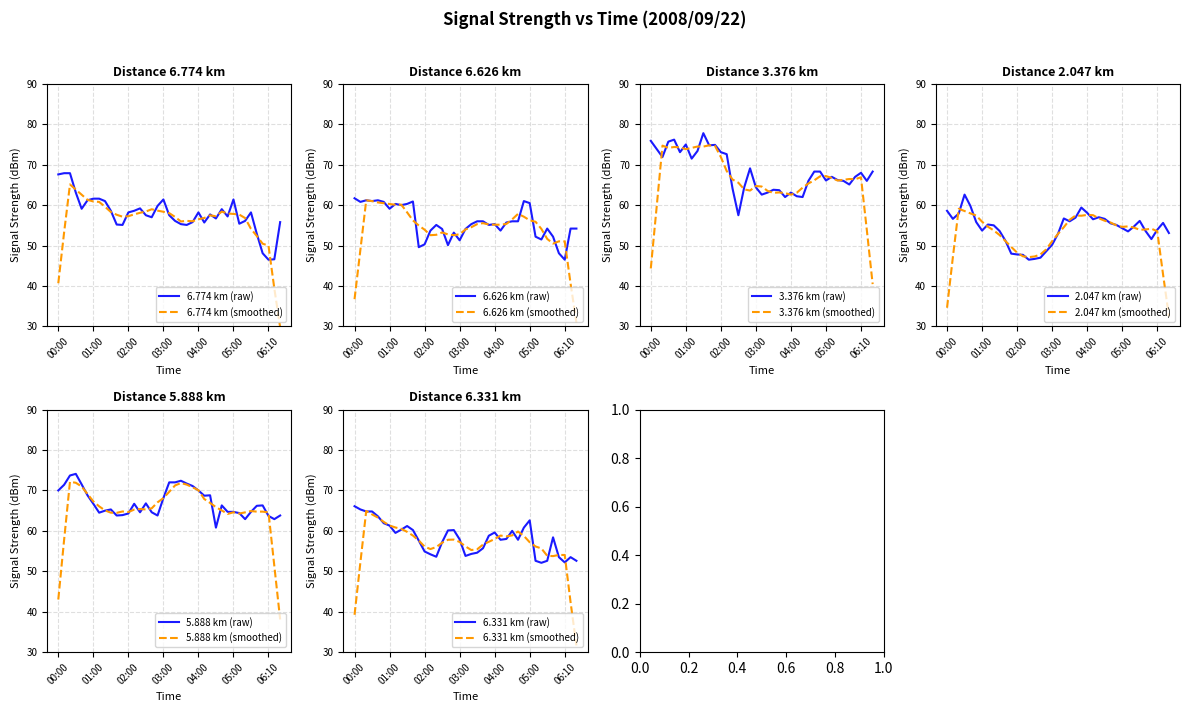

Is it true that   5.888 equals 68.8 at 04:20?

True